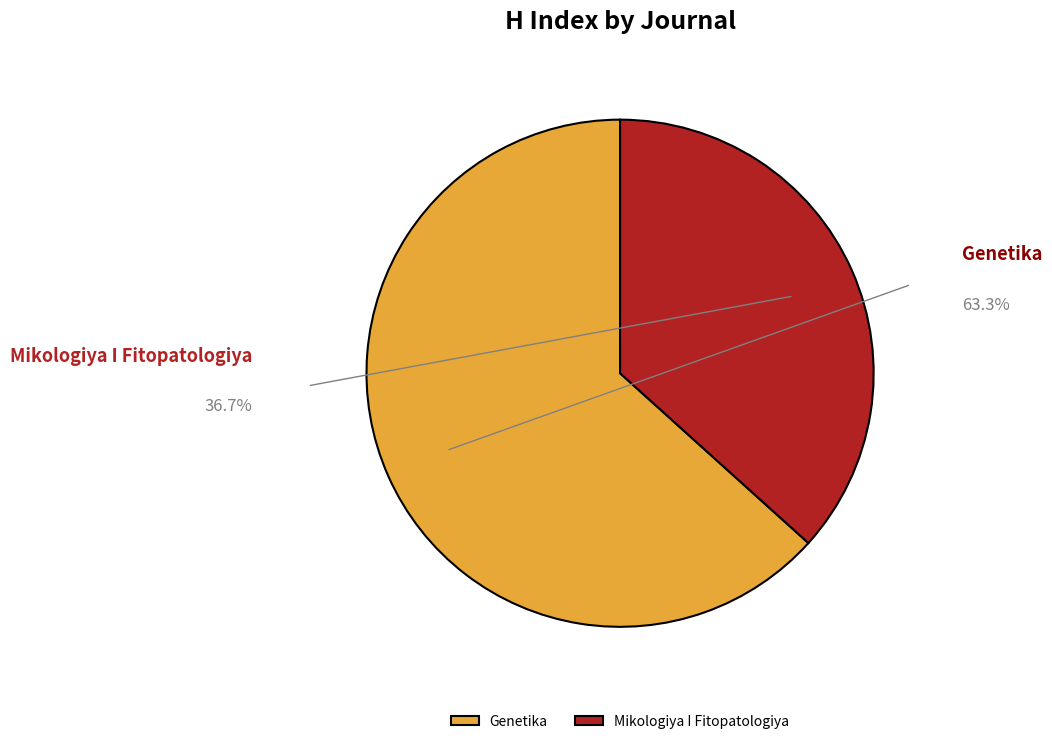

Is there any slice that represents more than half of the pie?

Yes